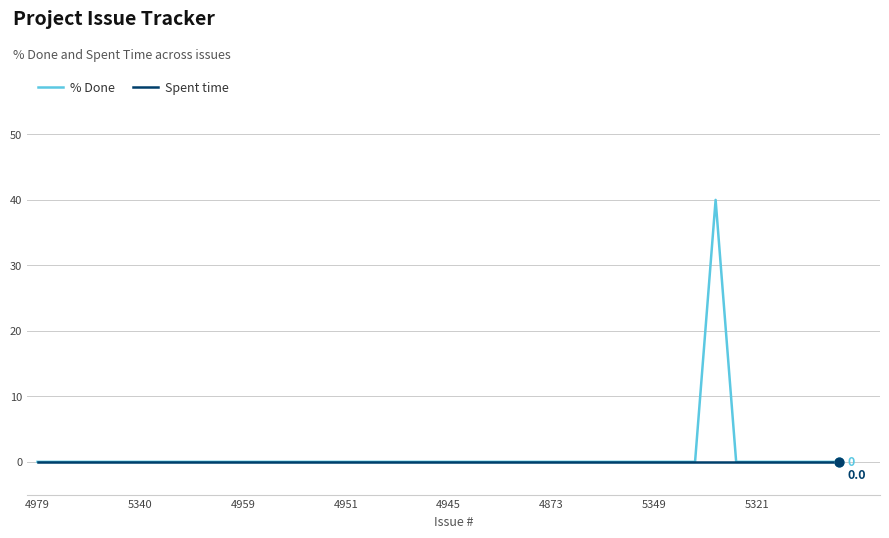

Which series has the largest range (max minus min)?

% Done